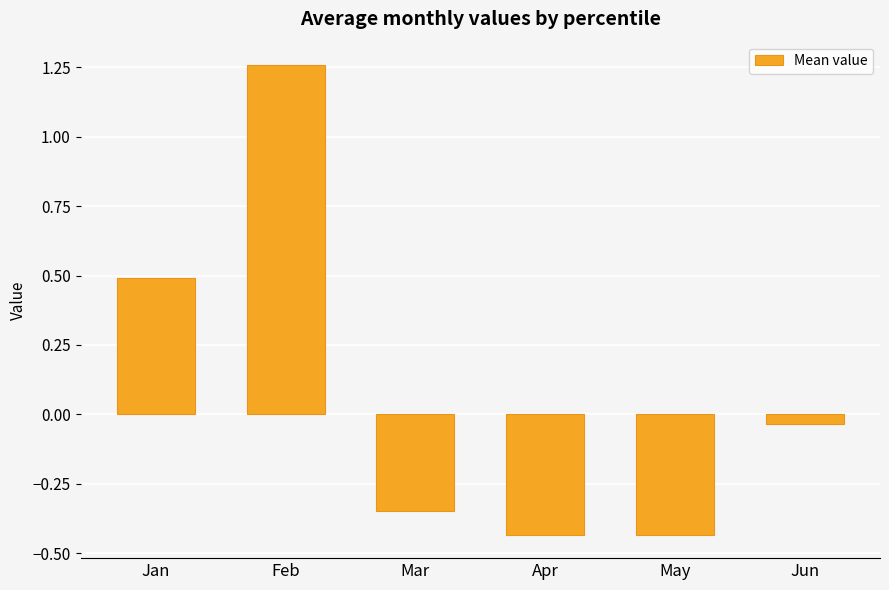

How many values exceed 0?

2